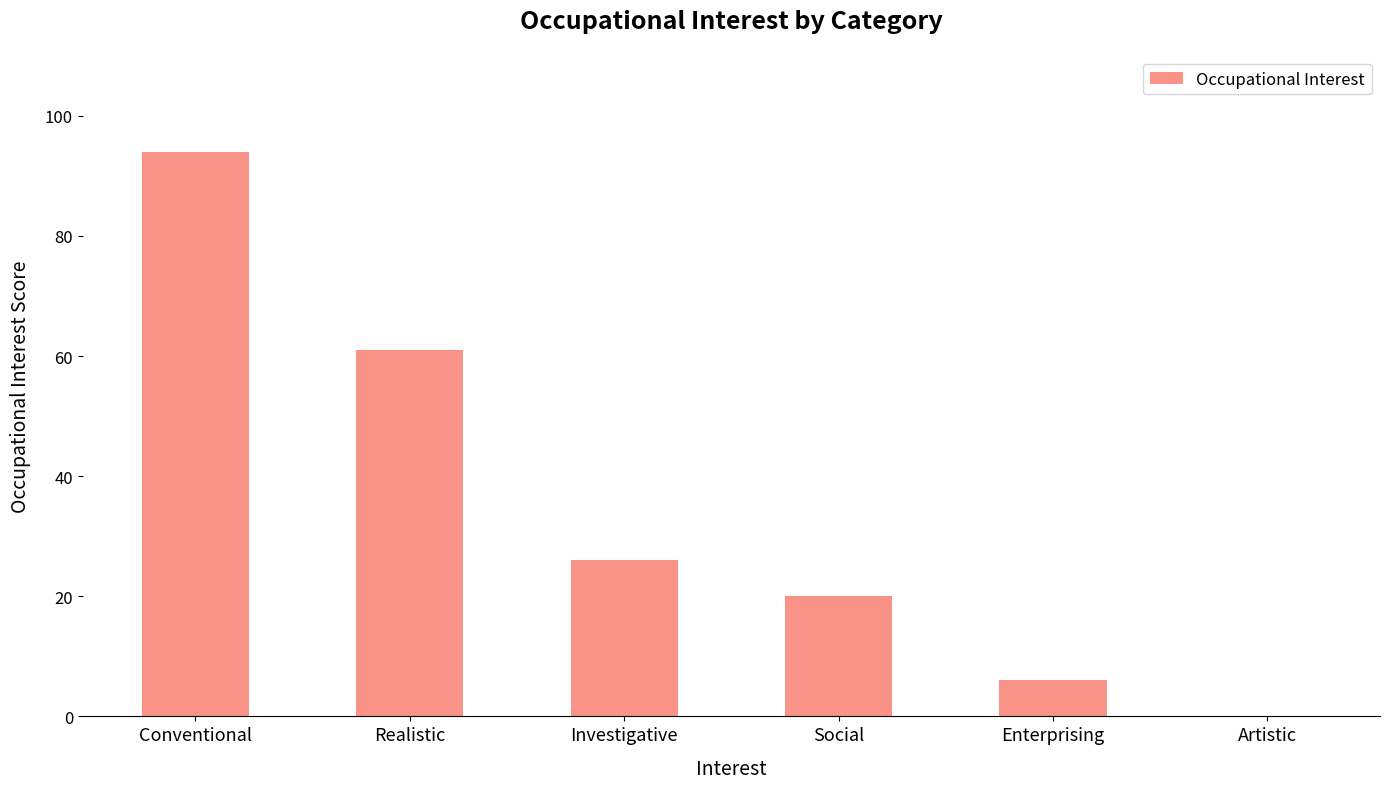

What is the change in value from Social to Artistic?

-20